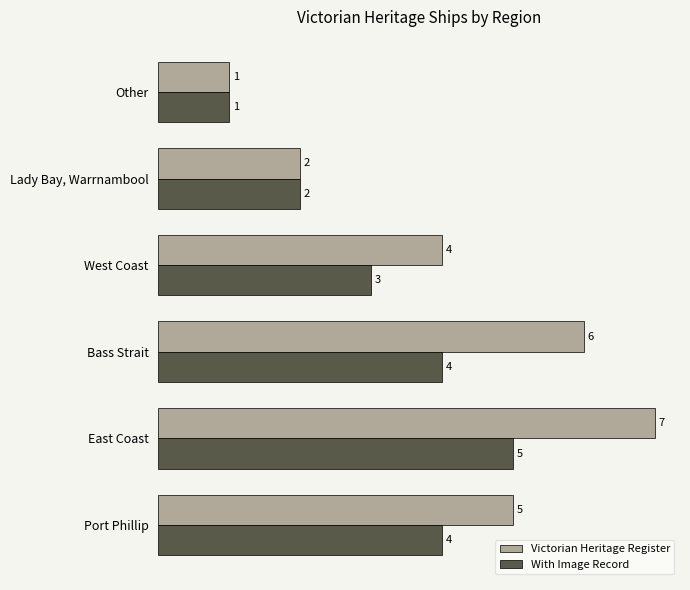

Which category has the lowest value across all series?

Other